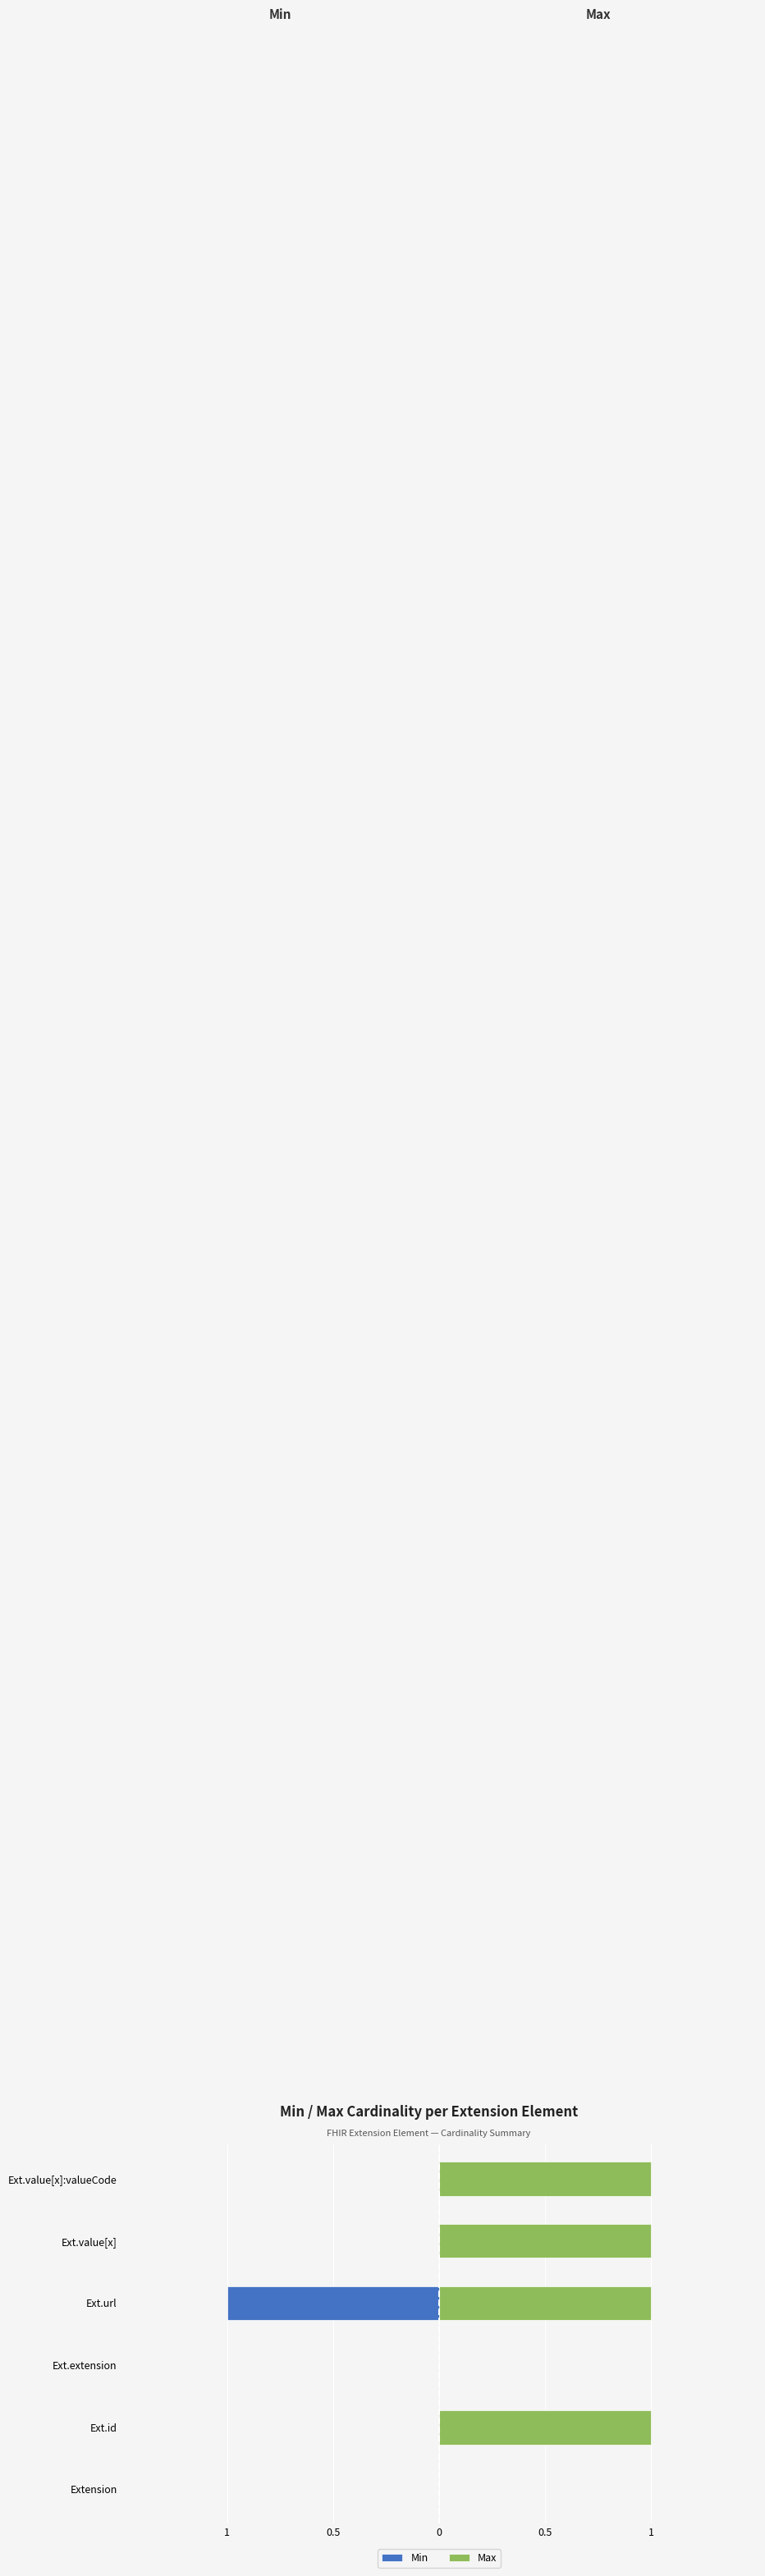

Between Extension and Ext.value[x], which series saw the biggest shift?

Max